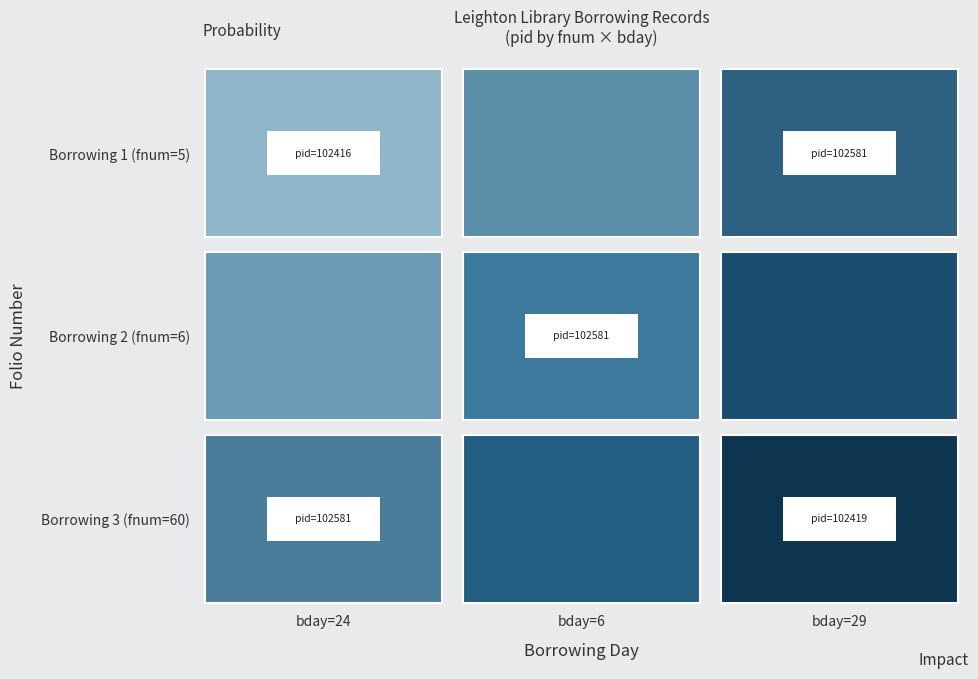

Approximately how many times larger is the value at pid_102581 compared to pid_102419?

1.0